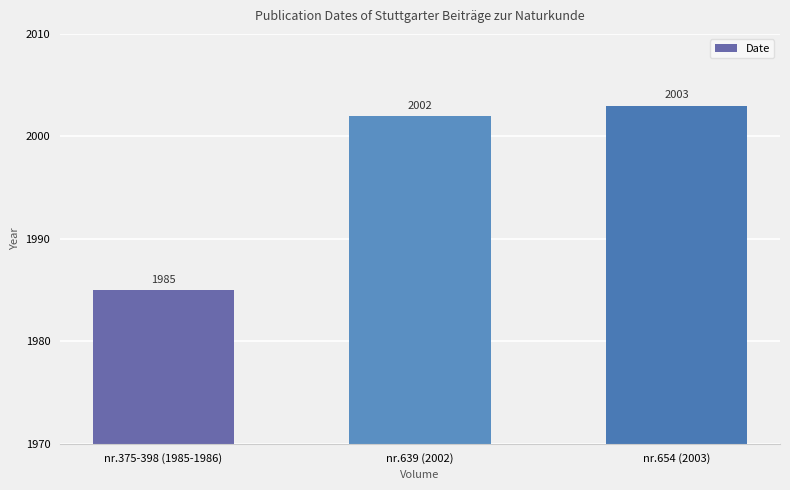

What is the smallest value displayed?

1985